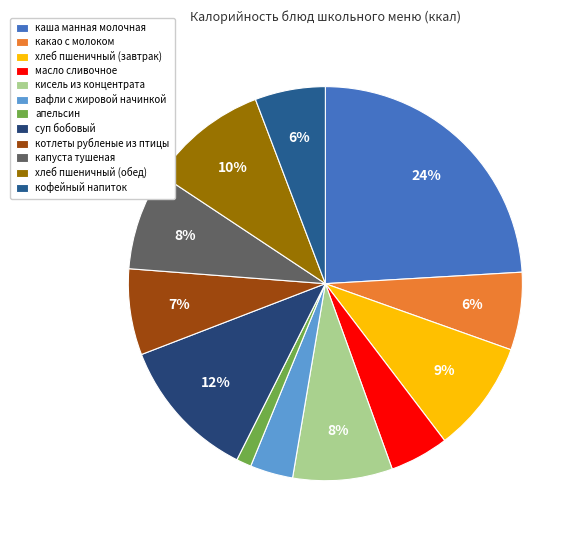

How many segments does this pie chart have?

12